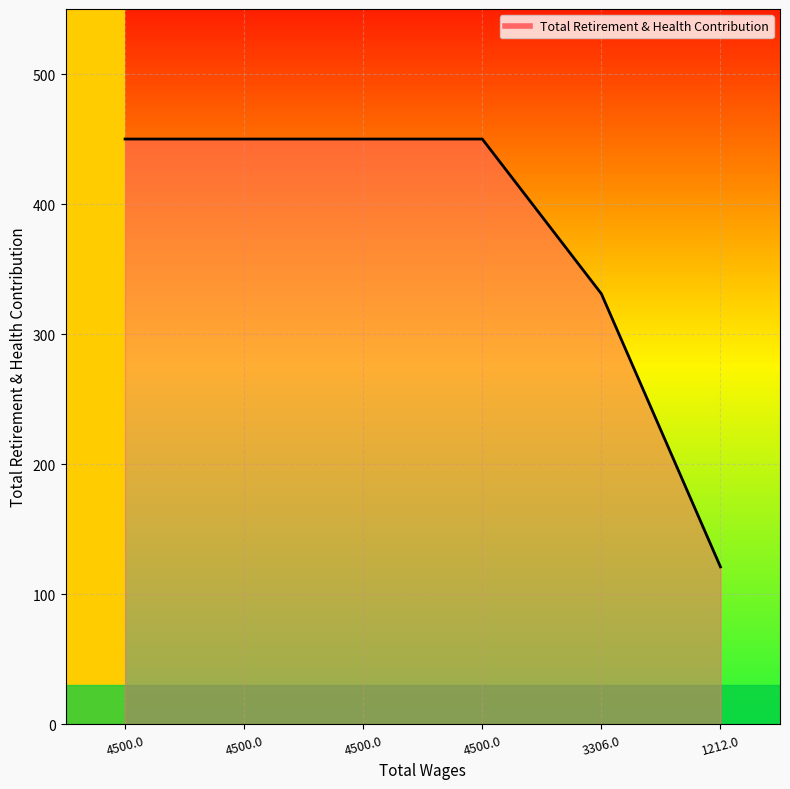

What is the average value?

375